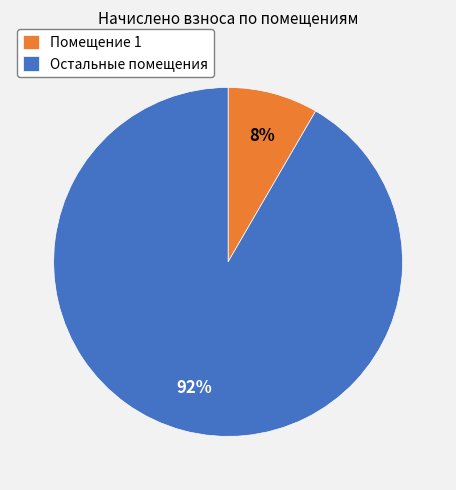

Count the number of slices in the pie.

2